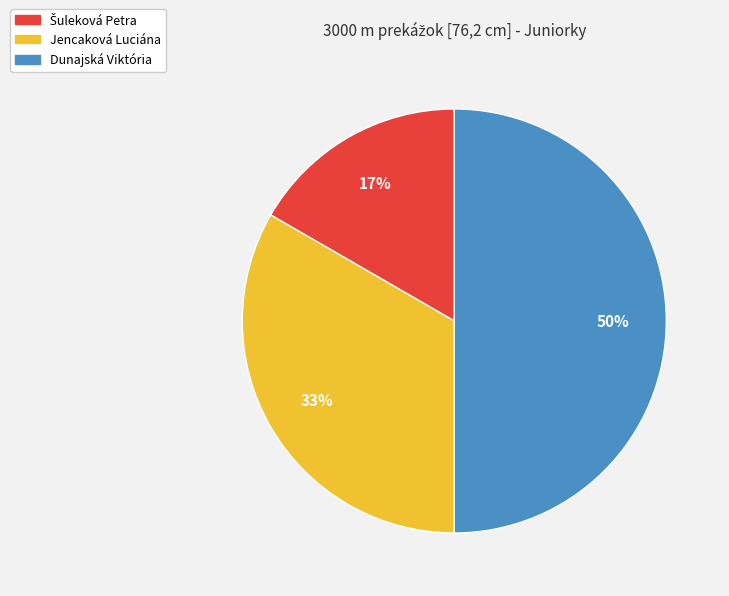

Does Jencaková Luciána represent more than half of the total?

No